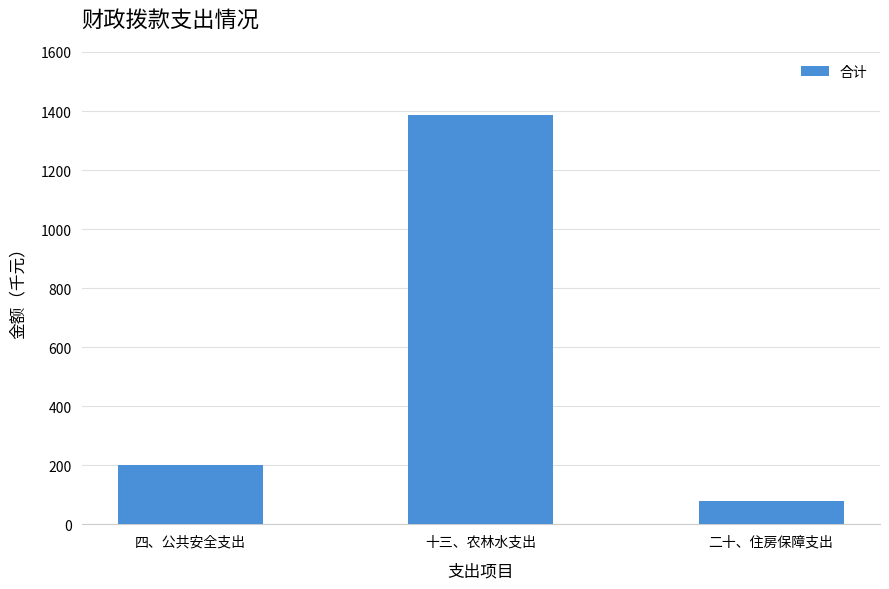

True or false: the data shows 79.9 at 二十、住房保障支出.

True